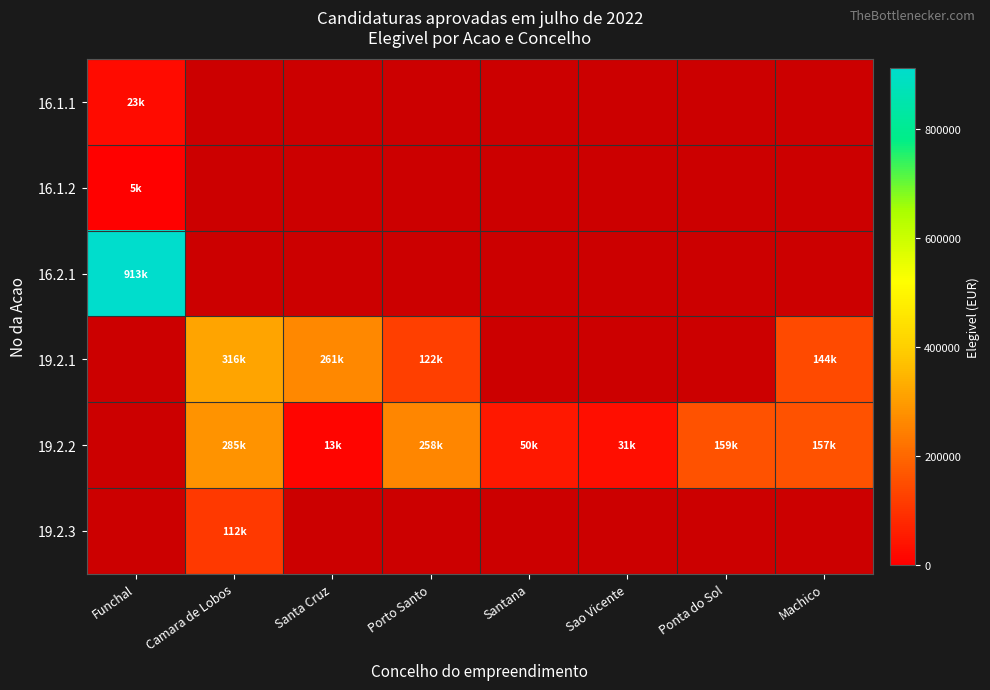

At how many categories does at least one series exceed 420790?

1